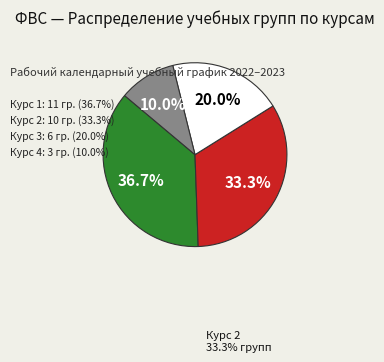

Does any single category account for the majority?

No